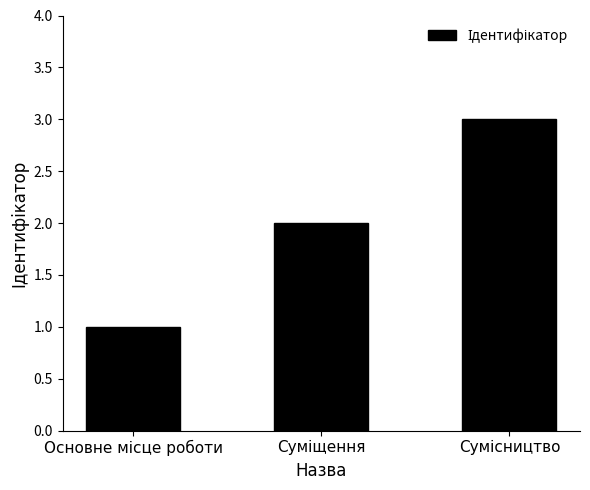

What is the greatest value displayed?

3